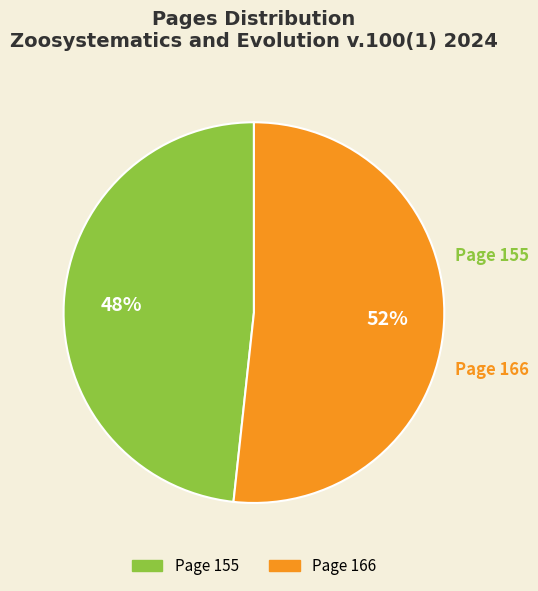

To the nearest percent, what percentage of the pie is Page 155?

48%